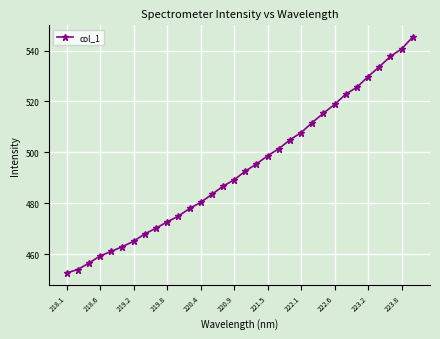

What is the maximum value shown in the chart?

545.3